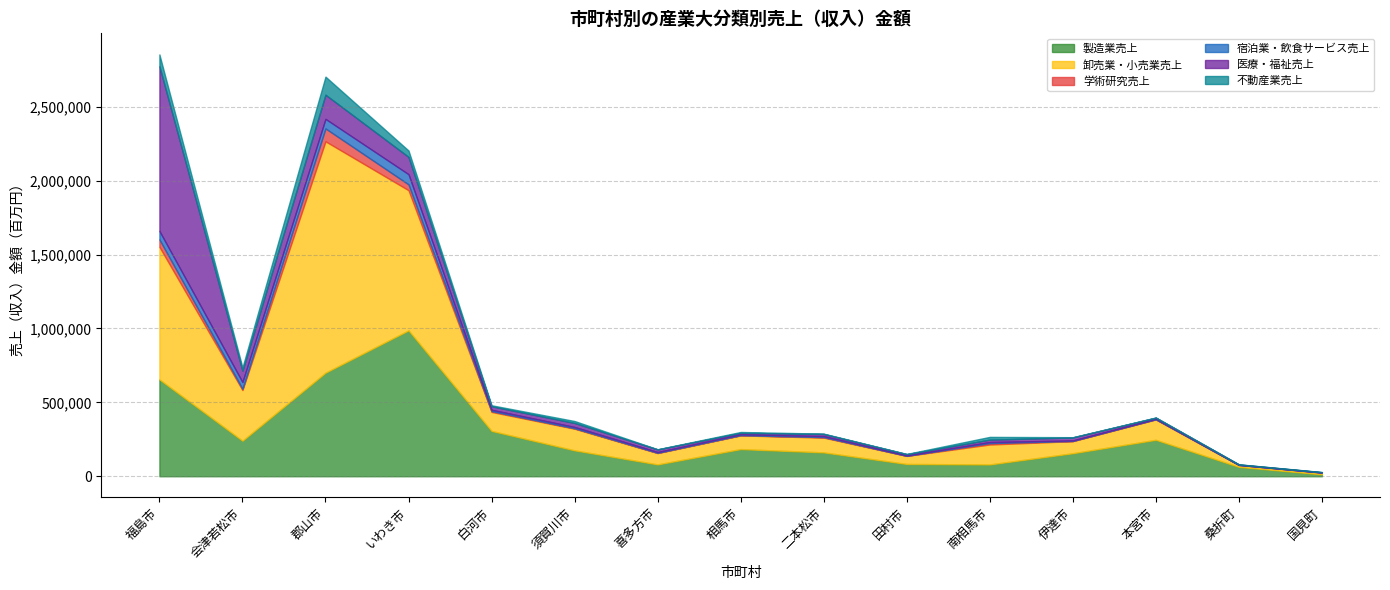

What are all the series names shown in the legend?

製造業売上, 卸売業・小売業売上, 学術研究売上, 宿泊業・飲食サービス売上, 医療・福祉売上, 不動産業売上